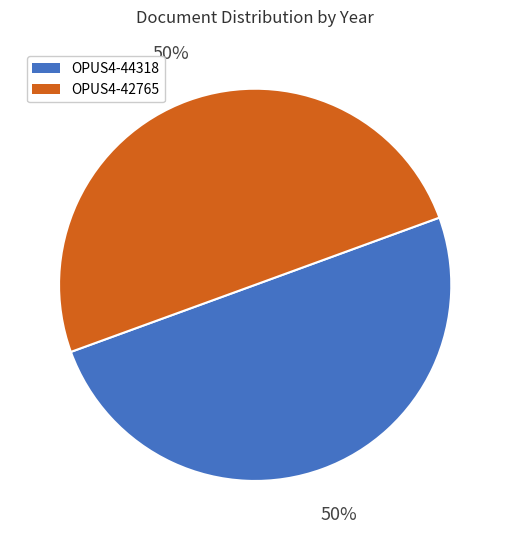

What percentage is the OPUS4-42765 slice, to the nearest percent?

50%